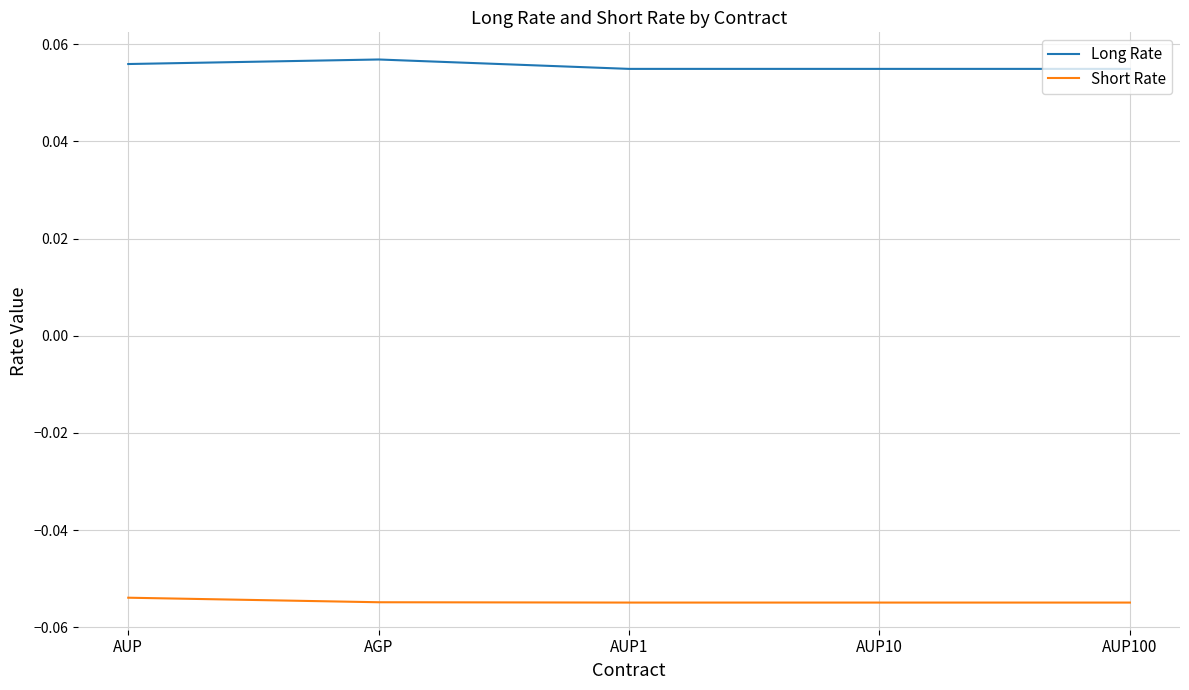

What position from the left is AGP?

2